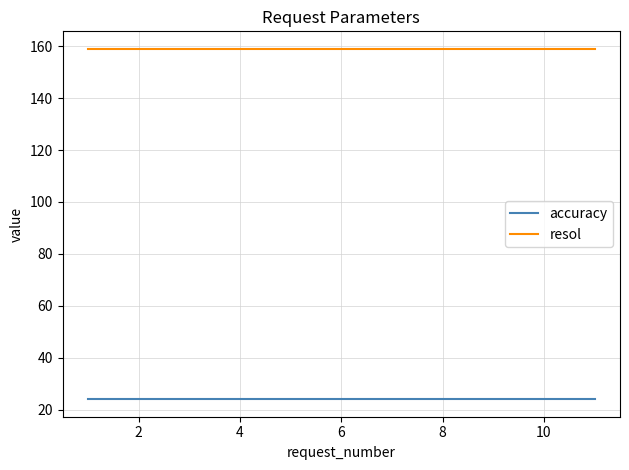

List the series in order of their overall mean, highest first.

resol, accuracy